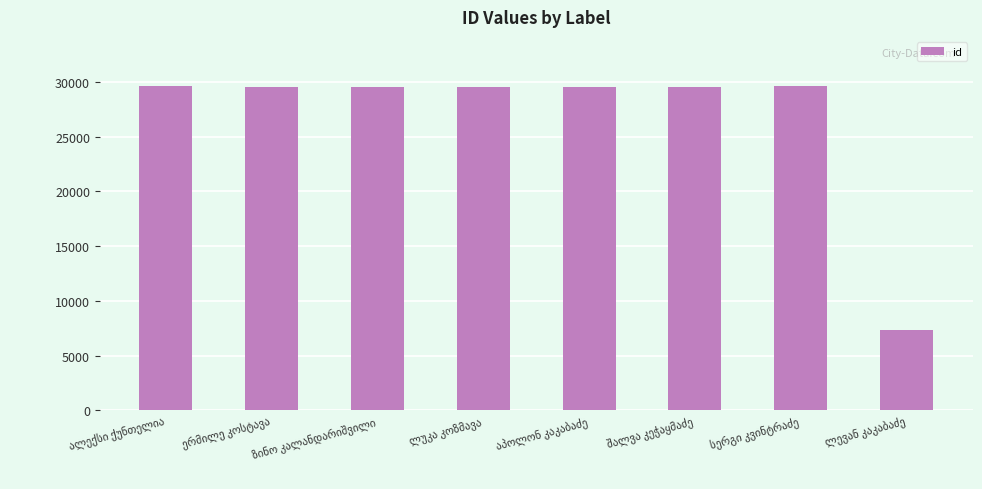

What is the value of the 3rd bar from the left?

29527